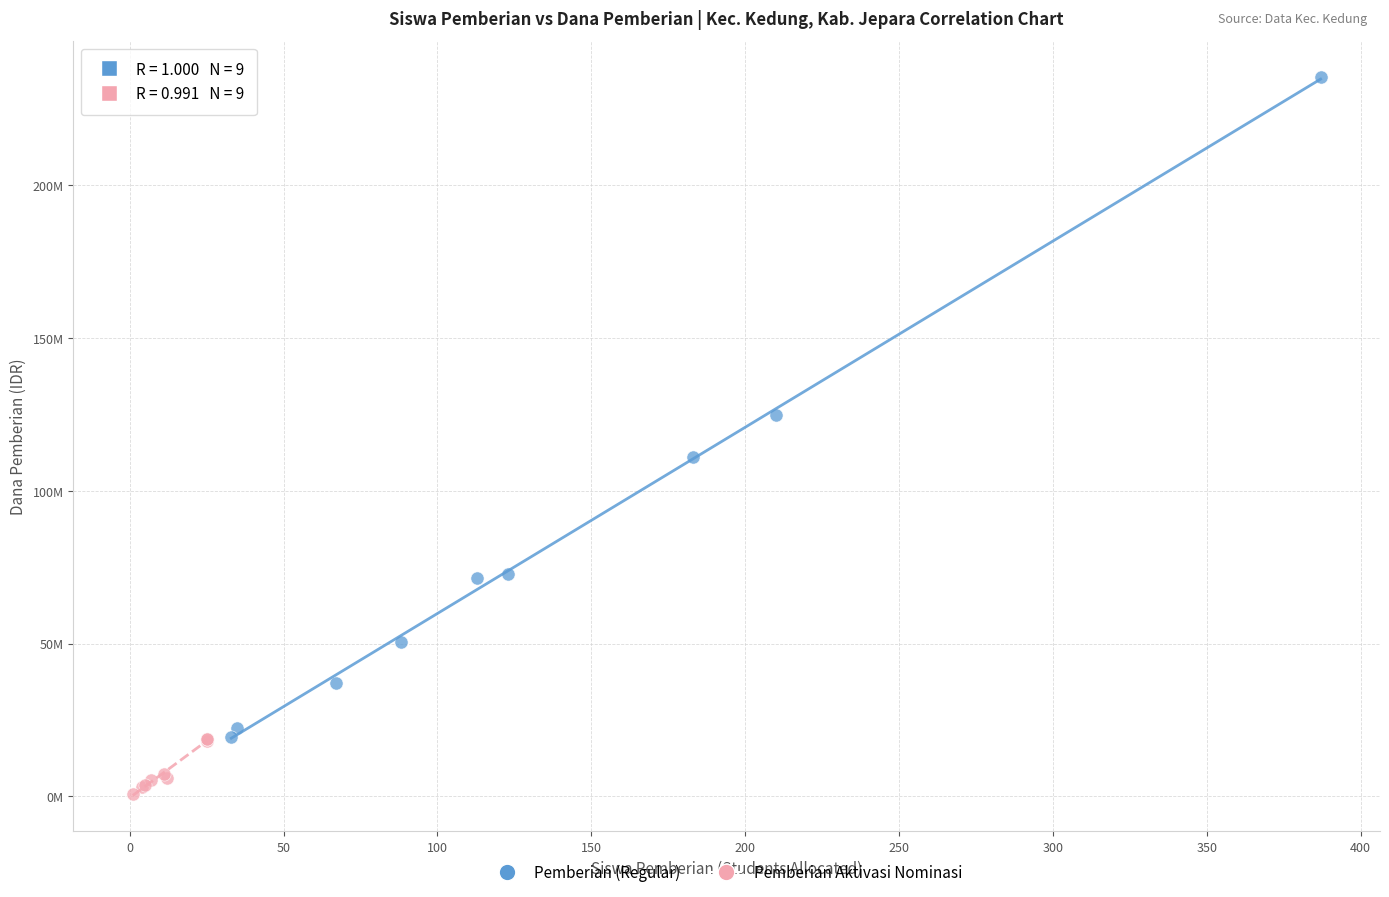

What are all the series names shown in the legend?

Pemberian (Regular), Pemberian Aktivasi Nominasi